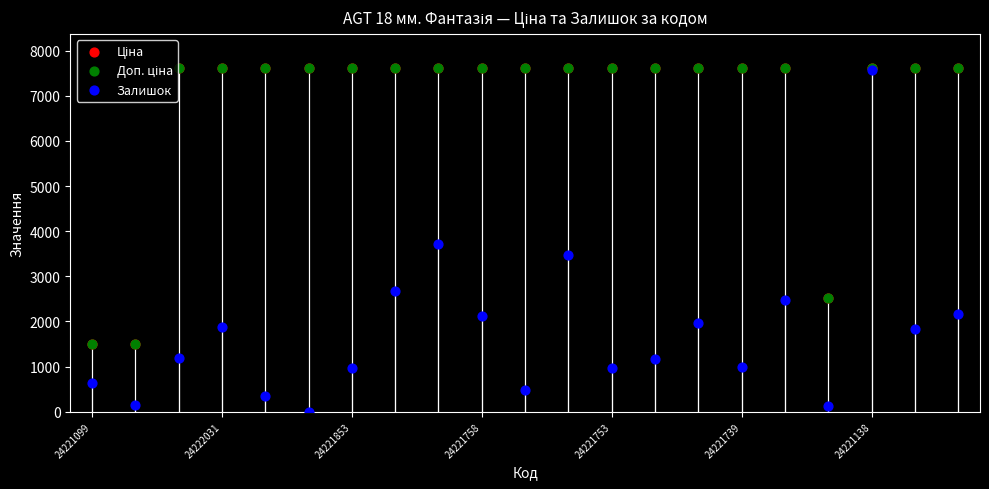

Which series has the largest Y range (max minus min)?

Залишок